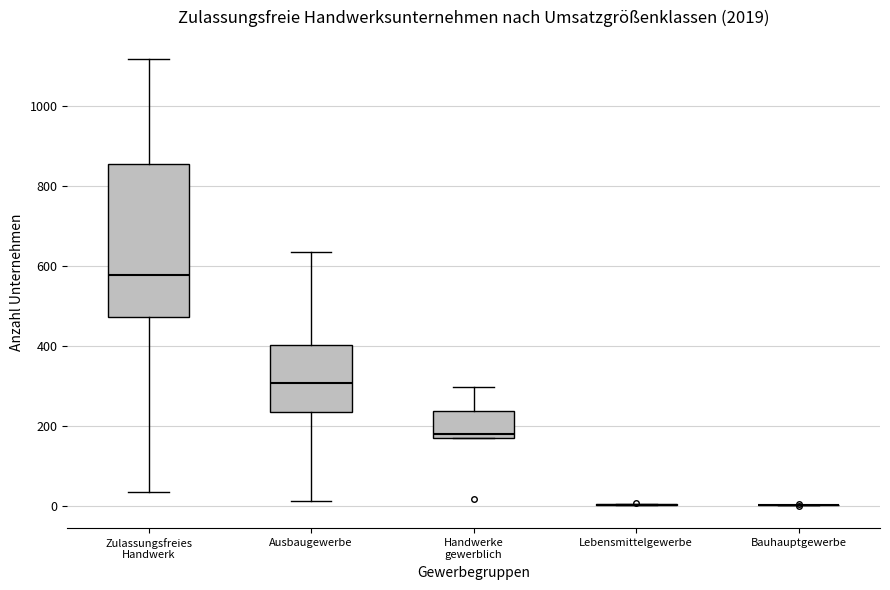

Reading left to right, read every box against the y-axis: the position of its median line, the range the box covers, and the ends of its whiskers. The values are not printed on the chart, so give them approximately, as read against the axis.

Zulassungsfreies Handwerk: median 580, box 480 to 860, whiskers 40 to 1120
Ausbaugewerbe: median 300, box 240 to 400, whiskers 20 to 640
Handwerke gewerblich: median 180 (just above the box's lower edge), box 180 to 240, whiskers 180 to 300
Lebensmittelgewerbe: box collapsed to a line at 0, whiskers 0 to 0
Bauhauptgewerbe: box collapsed to a line at 0, whiskers 0 to 0